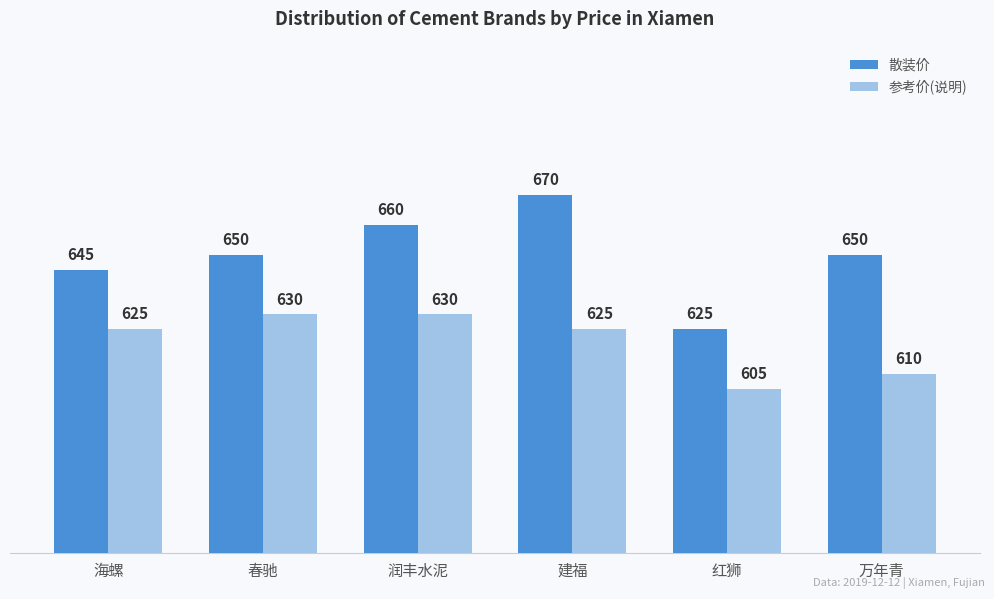

Count the 参考价(说明) values in the range 610 to 630.

5